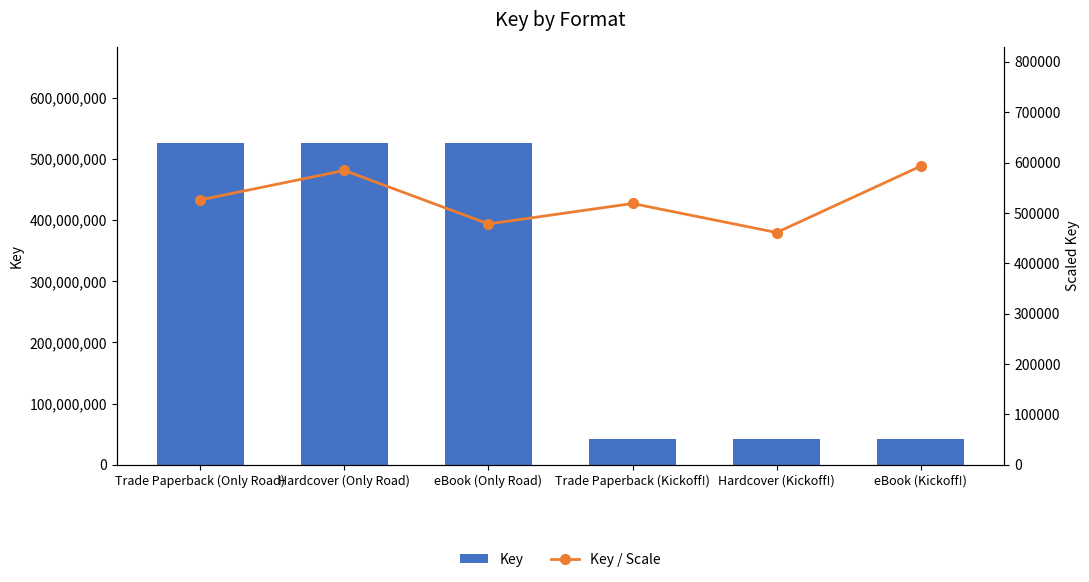

Reading right to left, what are all the values shown in this chart?

Key: 41499252.0	41499252.0	41499252.0	525939431.0	525939431.0	525939431.0
Key / Scale: 592846.5	461102.8	518740.7	478126.8	584377.1	525939.4